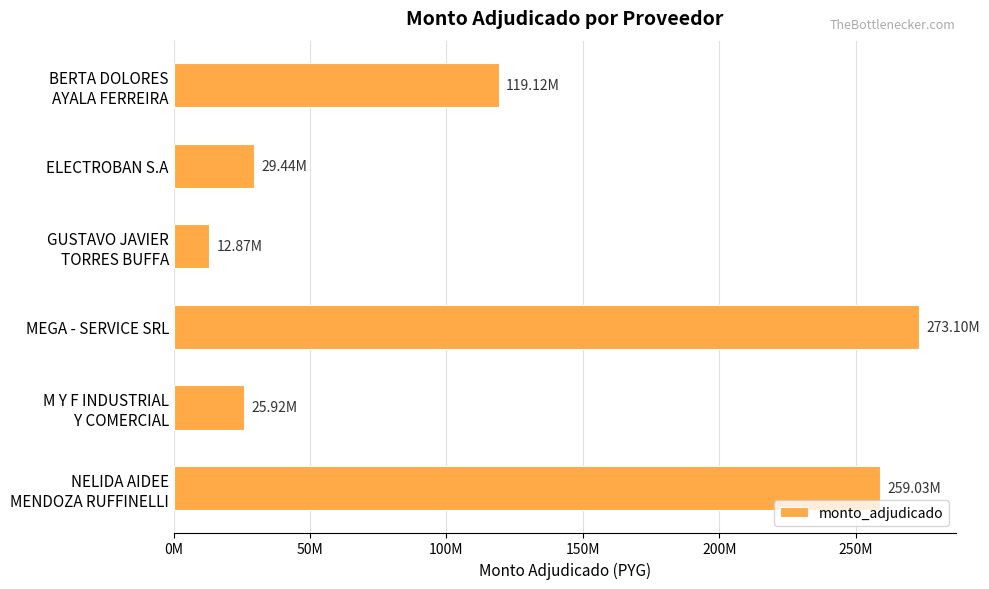

Are the bars horizontal?

Yes